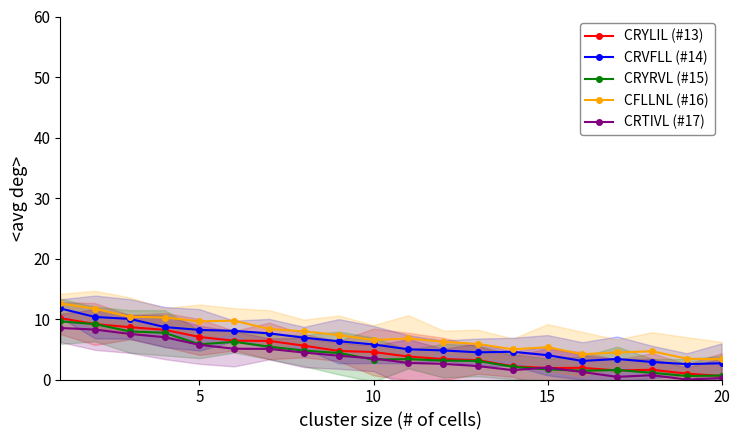

What is the maximum value for CRVFLL (#14)?

11.7